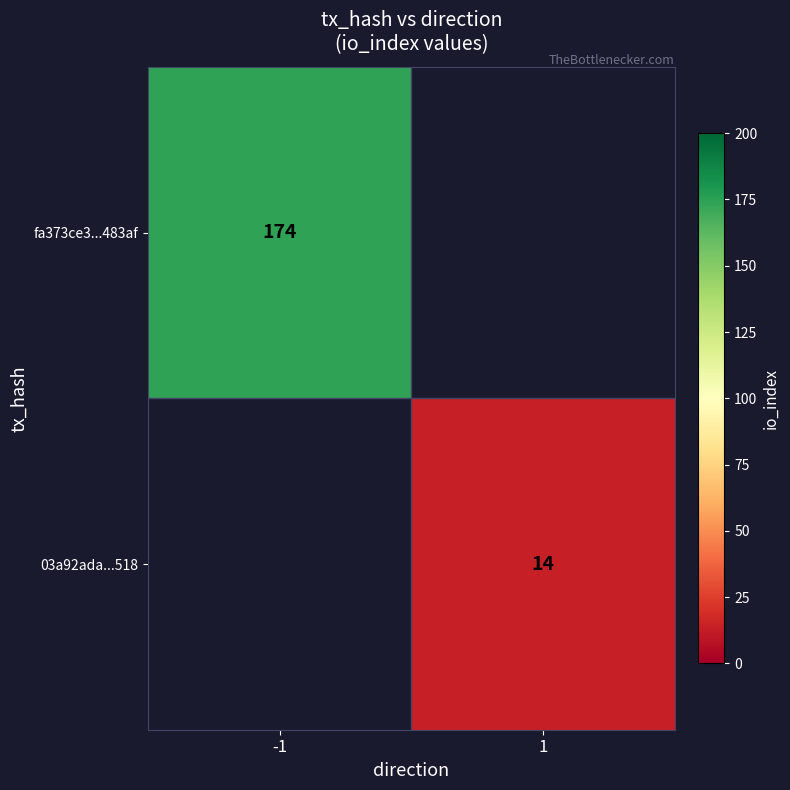

Is the value of 03a92ada...518 at 1 greater than the value of fa373ce3...483af at -1?

No